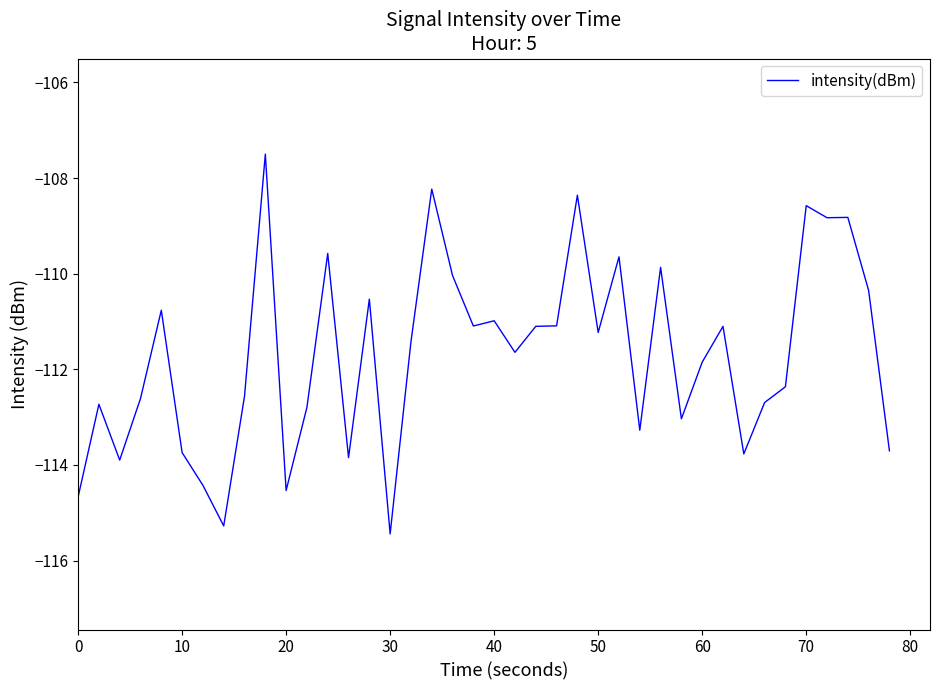

What is the difference between the maximum and minimum values?

7.9